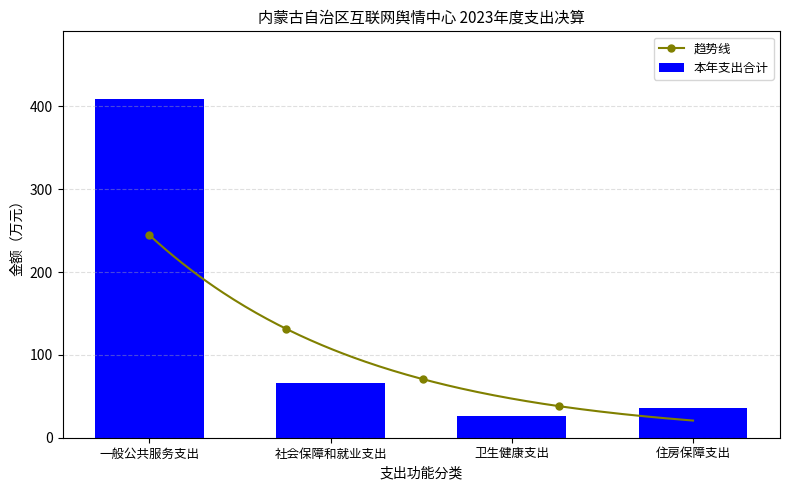

What is the maximum value shown in the chart?

408.9